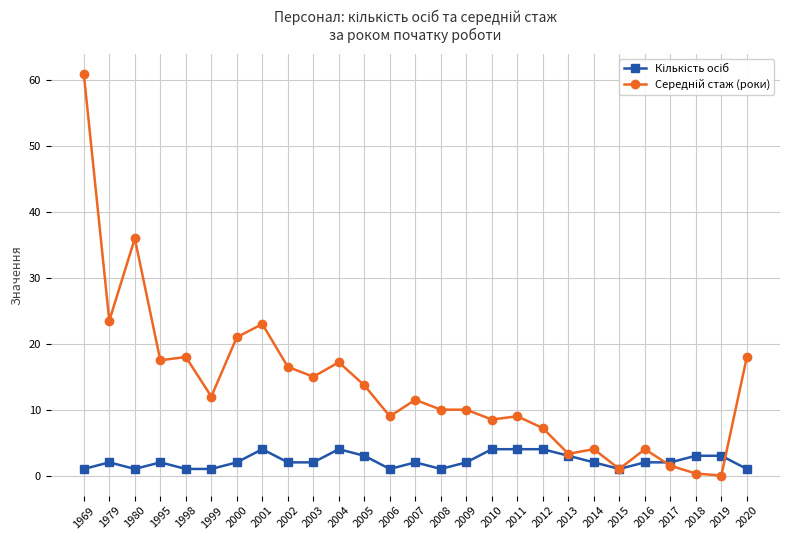

Which label corresponds to the largest value in the chart?

1969